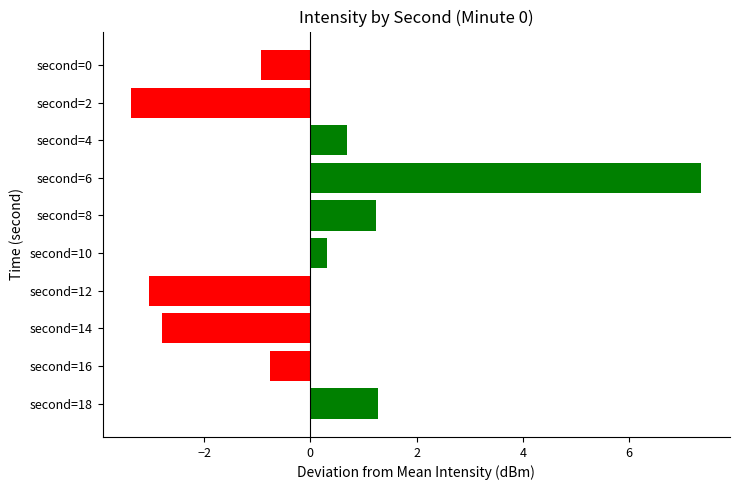

How many values are below 0?

5